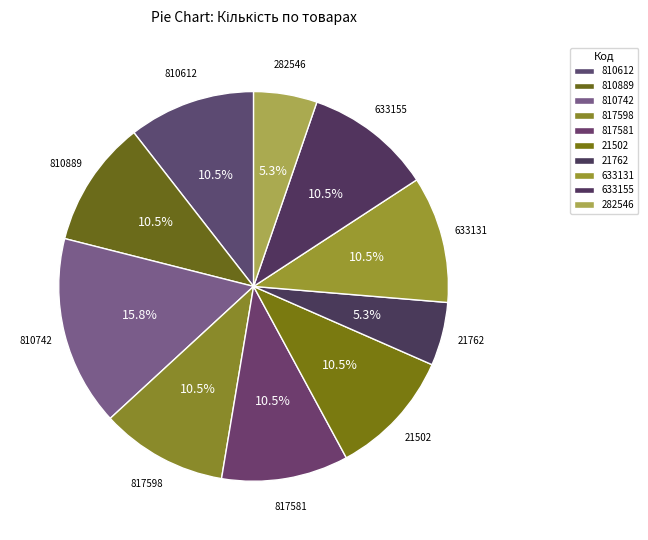

How many segments does this pie chart have?

10